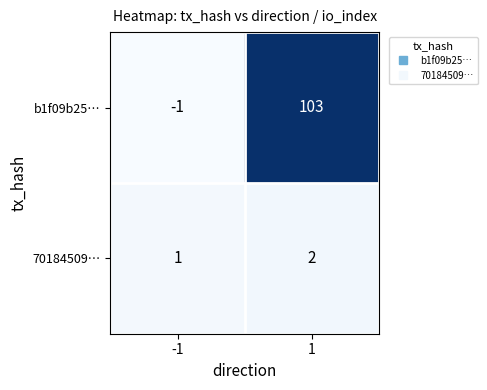

Which series has the widest spread of values?

b1f09b25…